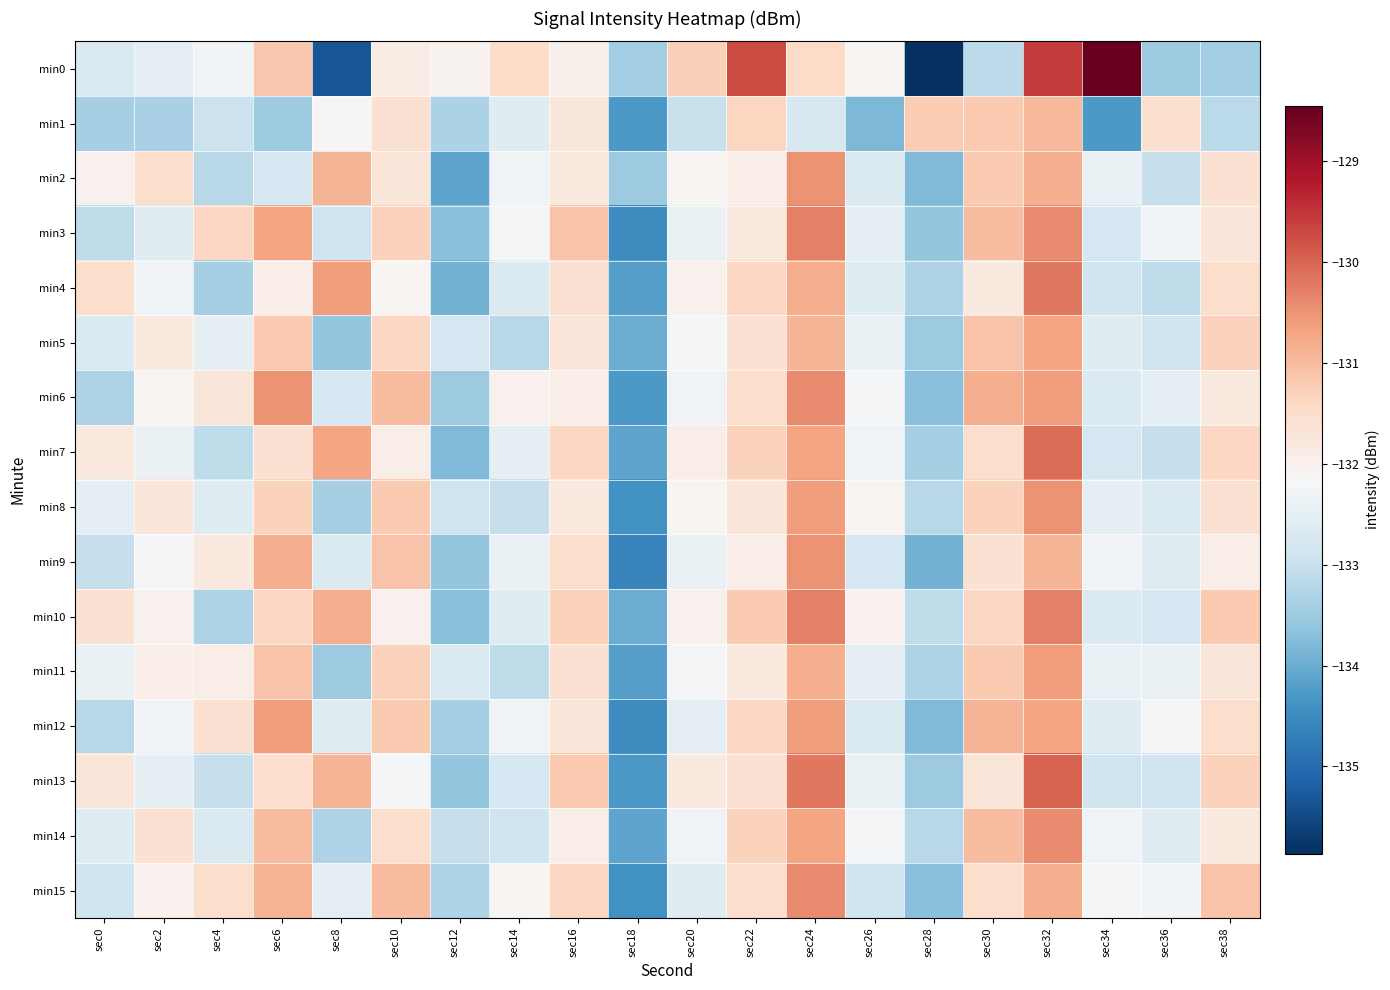

Rank the series at sec20 from highest to lowest value.

min0, min13, min7, min4, min10, min2, min8, min5, min11, min6, min14, min3, min9, min12, min15, min1